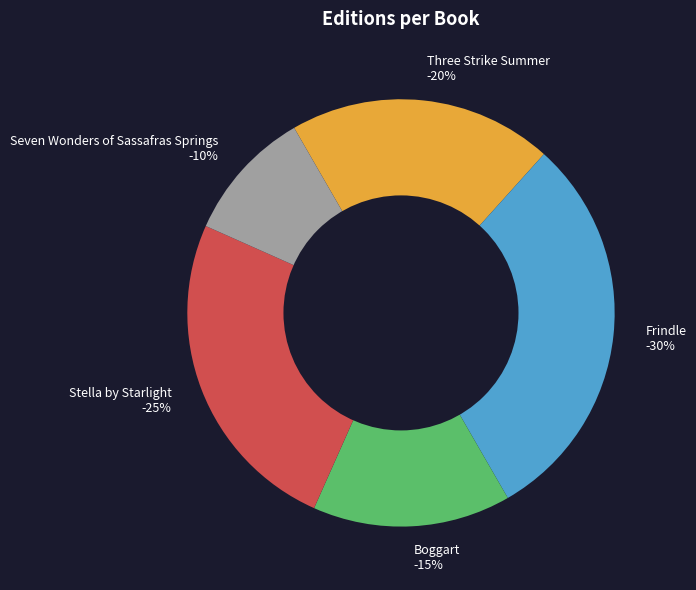

What is the largest slice in the pie chart?

Frindle